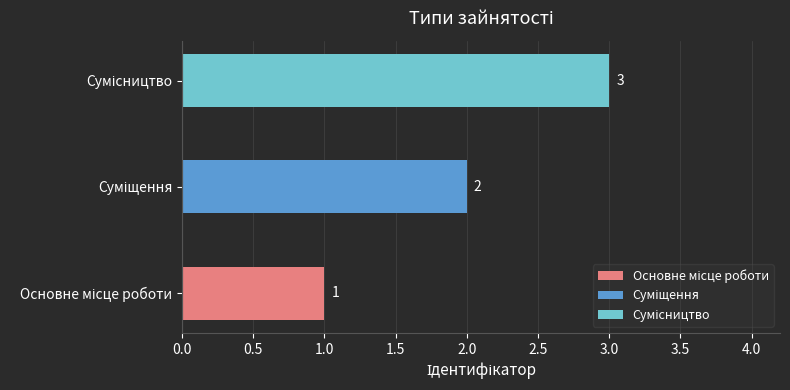

Rank the categories by value from lowest to highest.

Основне місце роботи, Суміщення, Сумісництво